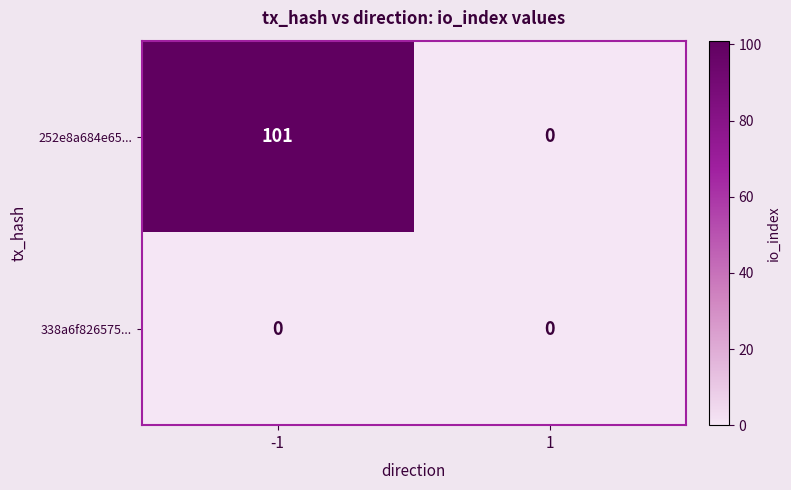

How many categories are shown in the chart?

2